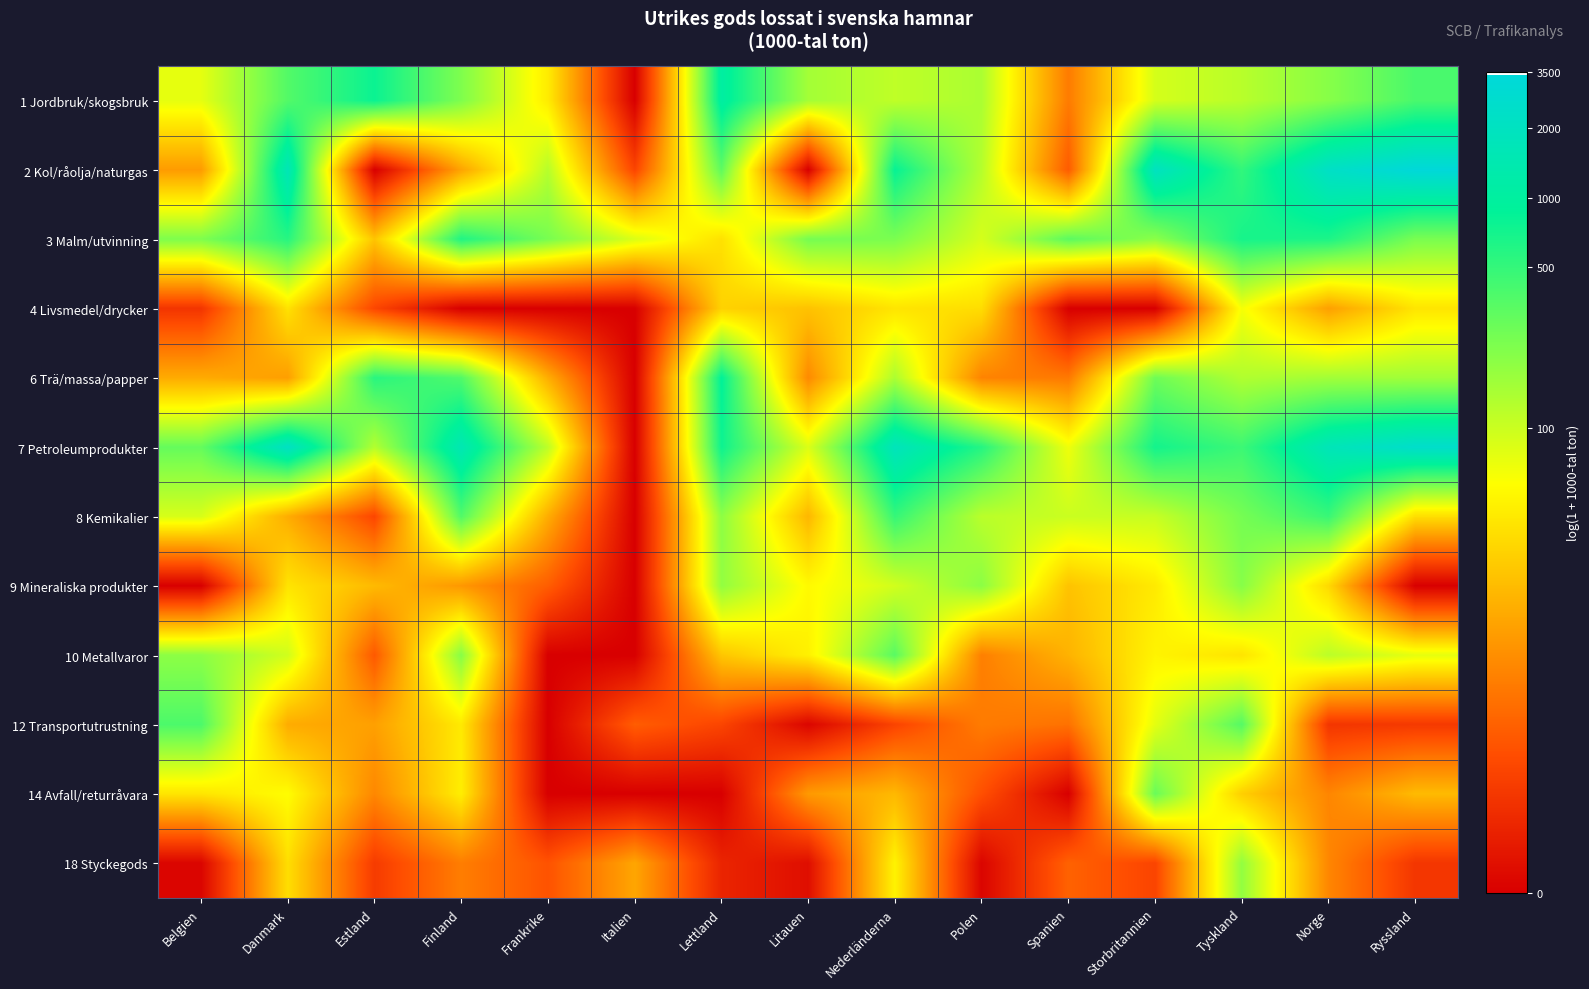

Between Polen and Frankrike, which is larger?

Polen